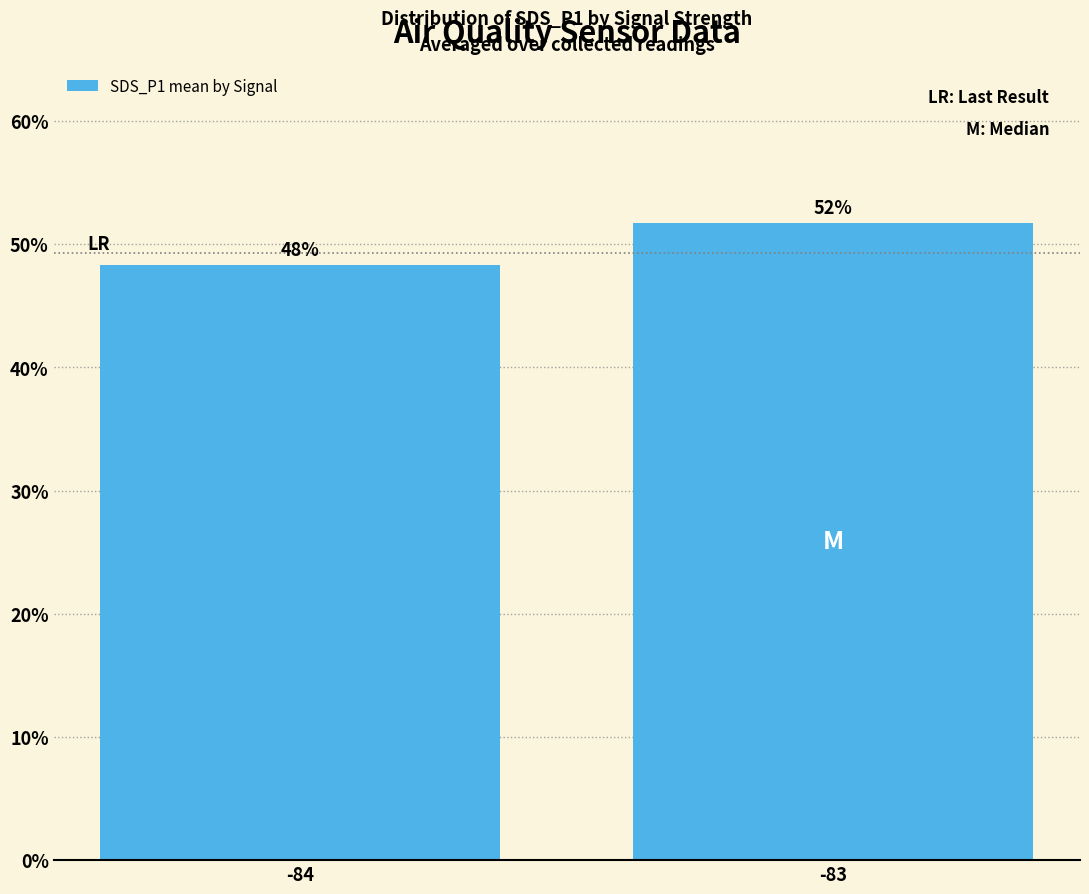

Which has a higher value, -83 or -84?

-83